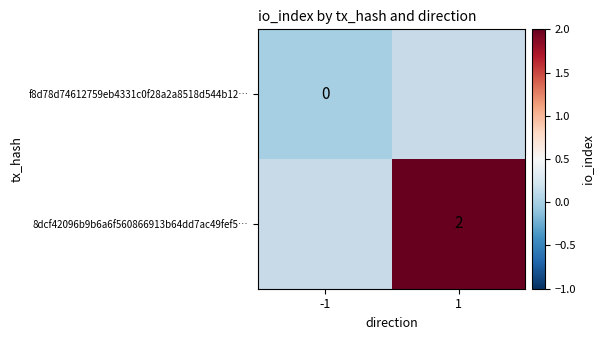

Is it true that 8dcf42096b9b6a6f560866913b64dd7ac49fef5… equals 0.8 at 1?

False